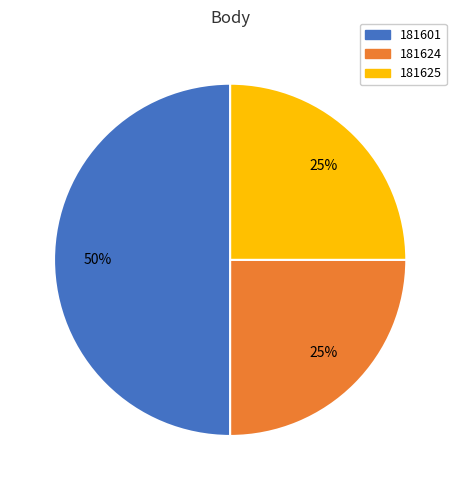

Which slice is the largest?

181601